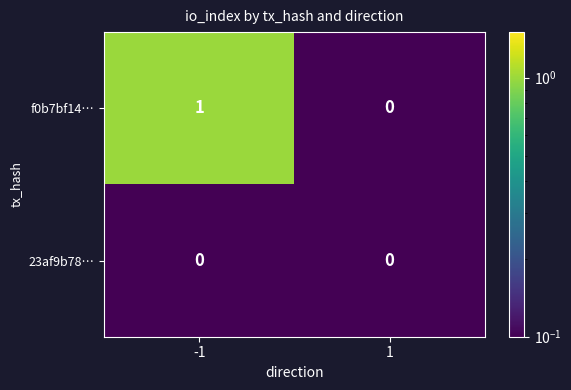

Which series has the largest total across all categories?

f0b7bf14…